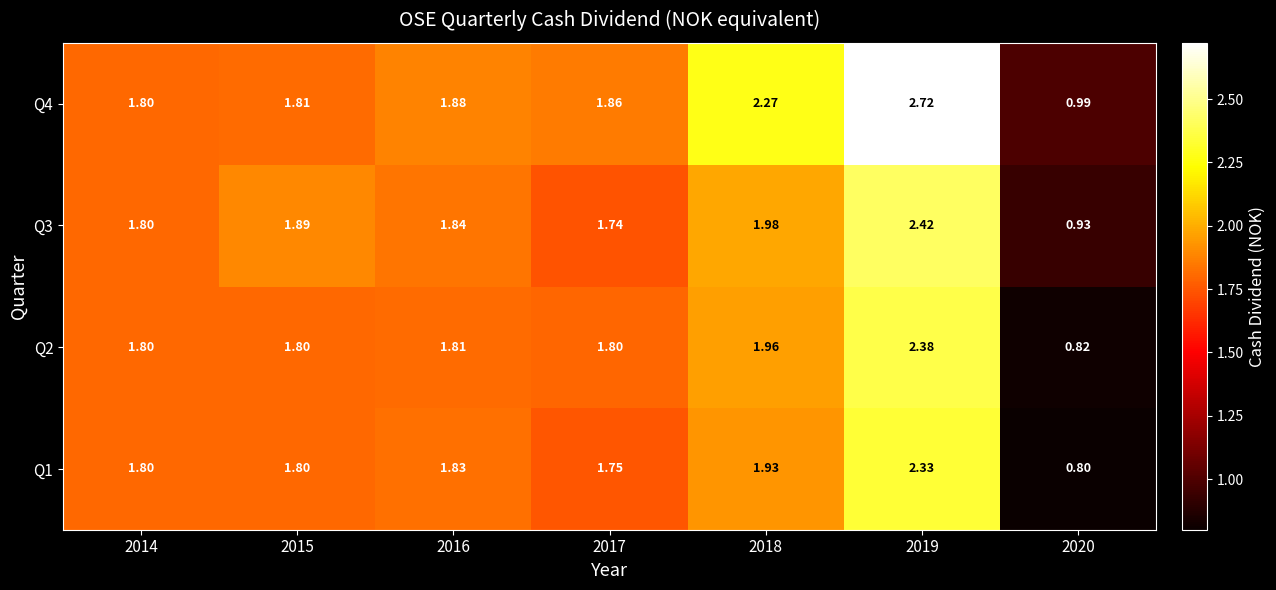

Is the value of Q1 at 2017 greater than the value of Q2 at 2016?

No